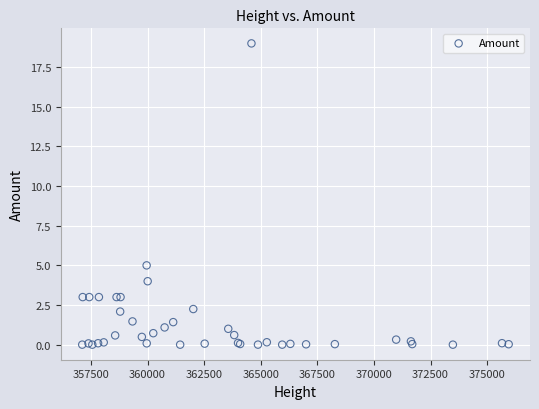

What Y value in the scatter plot is closest to 9?

5.0